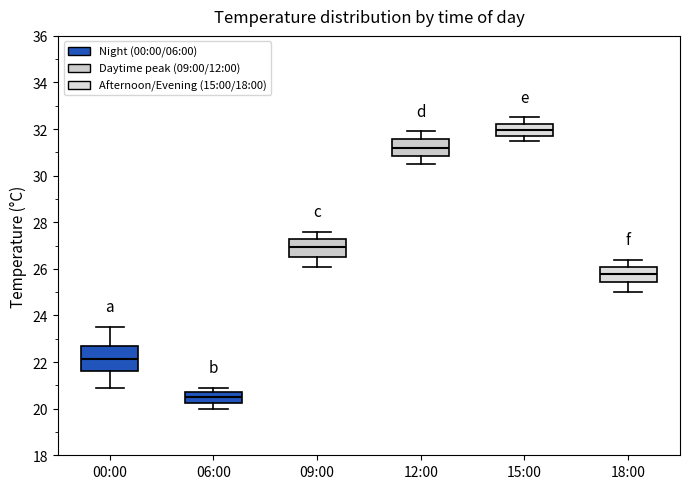

Reading left to right, read every box against the y-axis: the position of its median line, the range the box covers, and the ends of its whiskers. The values are not printed on the chart, so give them approximately, as read against the axis.

00:00: median 22.2, box 21.6 to 22.6, whiskers 21.0 to 23.6
06:00: median 20.6, box 20.2 to 20.8, whiskers 20.0 to 21.0
09:00: median 27.0, box 26.6 to 27.2, whiskers 26.2 to 27.6
12:00: median 31.2, box 30.8 to 31.6, whiskers 30.6 to 32.0
15:00: median 32.0, box 31.8 to 32.2, whiskers 31.6 to 32.6
18:00: median 25.8, box 25.4 to 26.0, whiskers 25.0 to 26.4